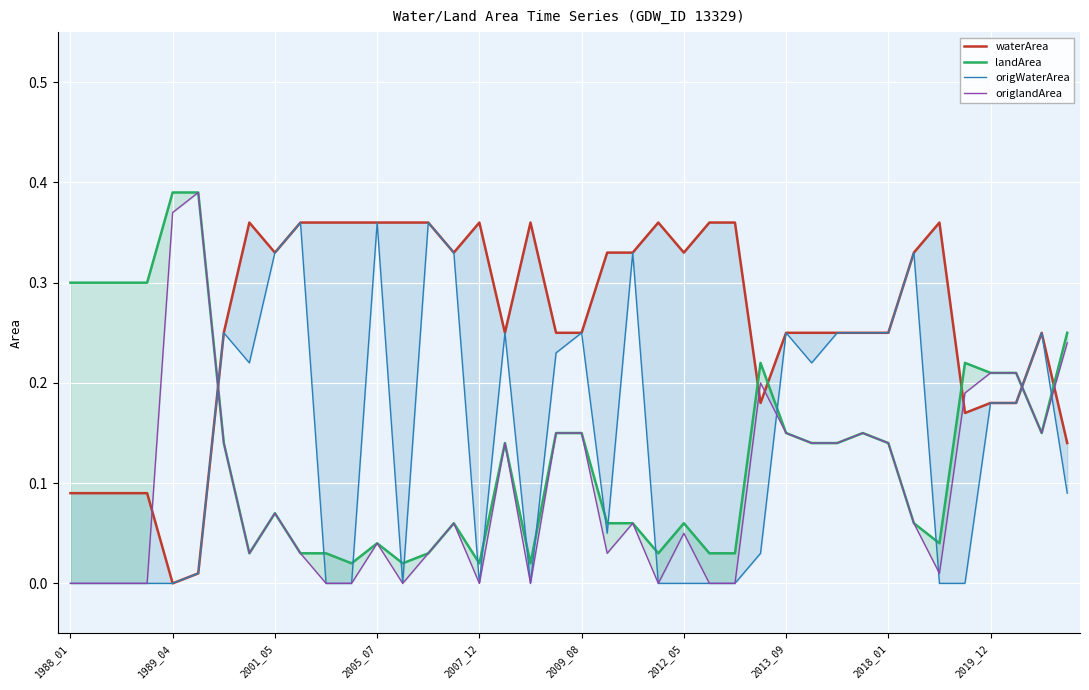

What is the highest value of the origWaterArea series?

0.4